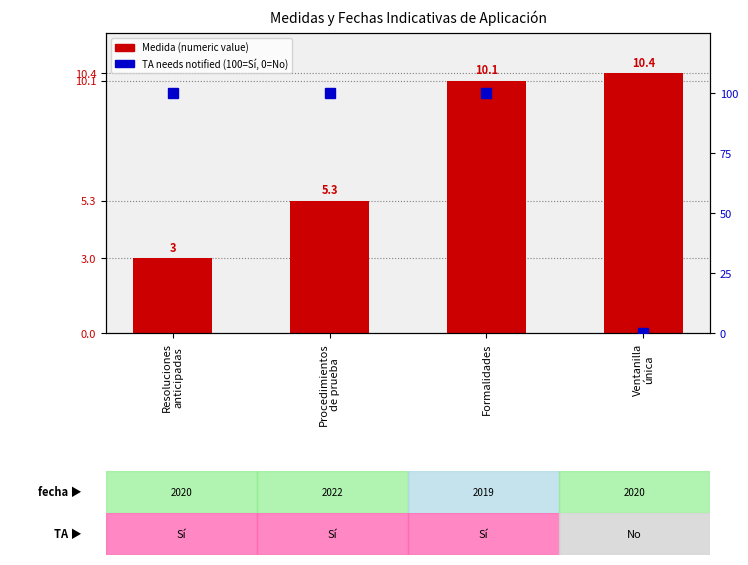

What is the difference between the second highest and minimum values in the TA needs notified series?

100.0